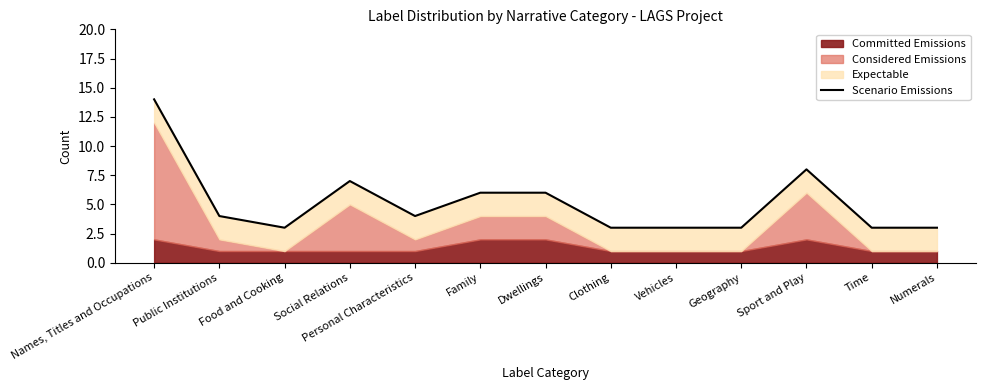

List the labels in order of value, smallest first.

Food and Cooking, Clothing, Vehicles, Geography, Time, Numerals, Public Institutions, Personal Characteristics, Family, Dwellings, Social Relations, Sport and Play, Names, Titles and Occupations